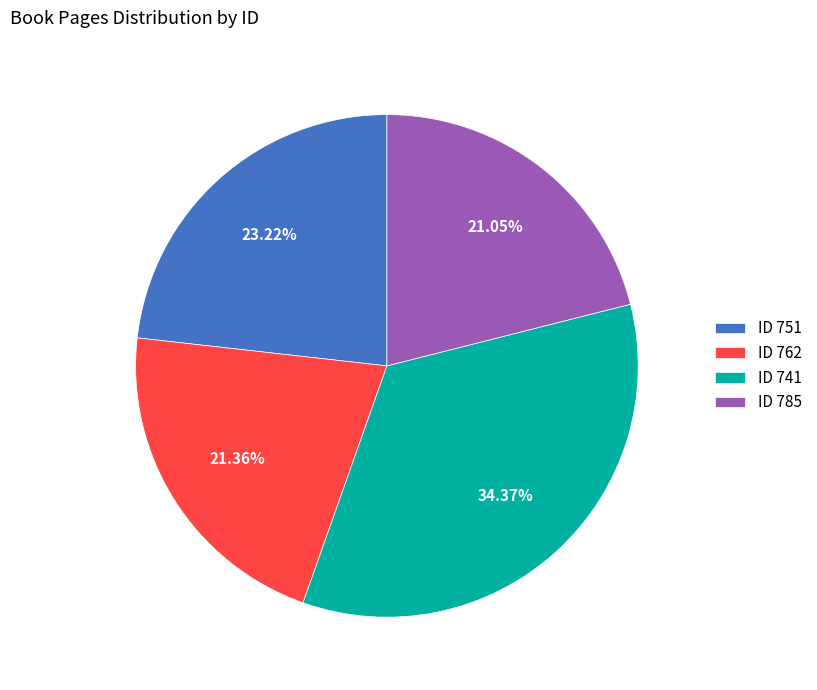

Between ID 741 and ID 785, which is larger?

ID 741